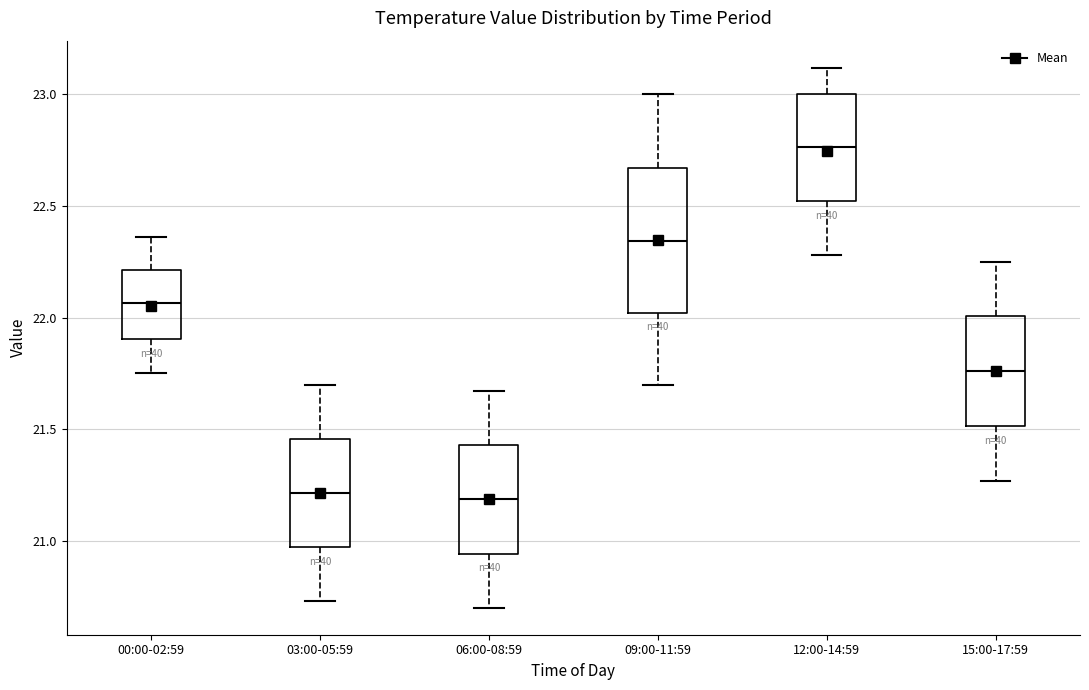

Comparing the boxes themselves (not the whiskers), which one is the tallest?

09:00-11:59